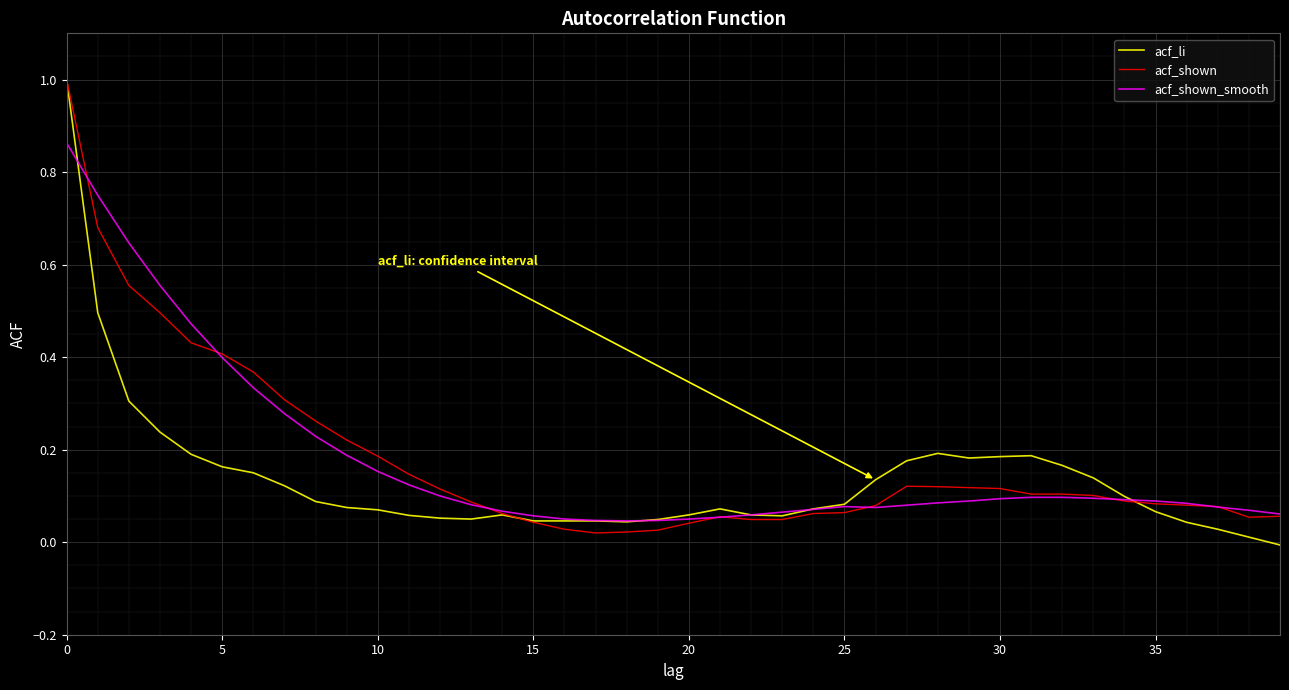

What is the maximum value shown in the chart?

1.0